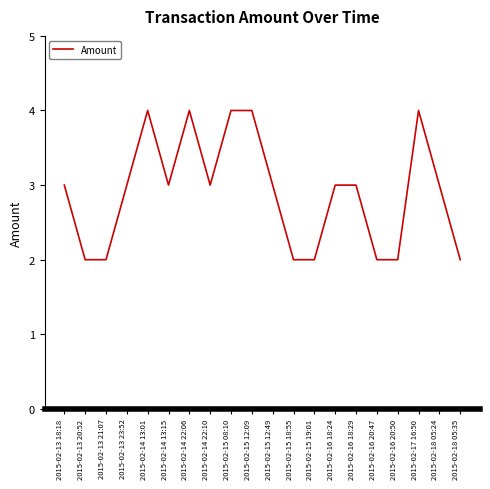

The value at 2015-02-18 05:35 is 2. True or false?

True